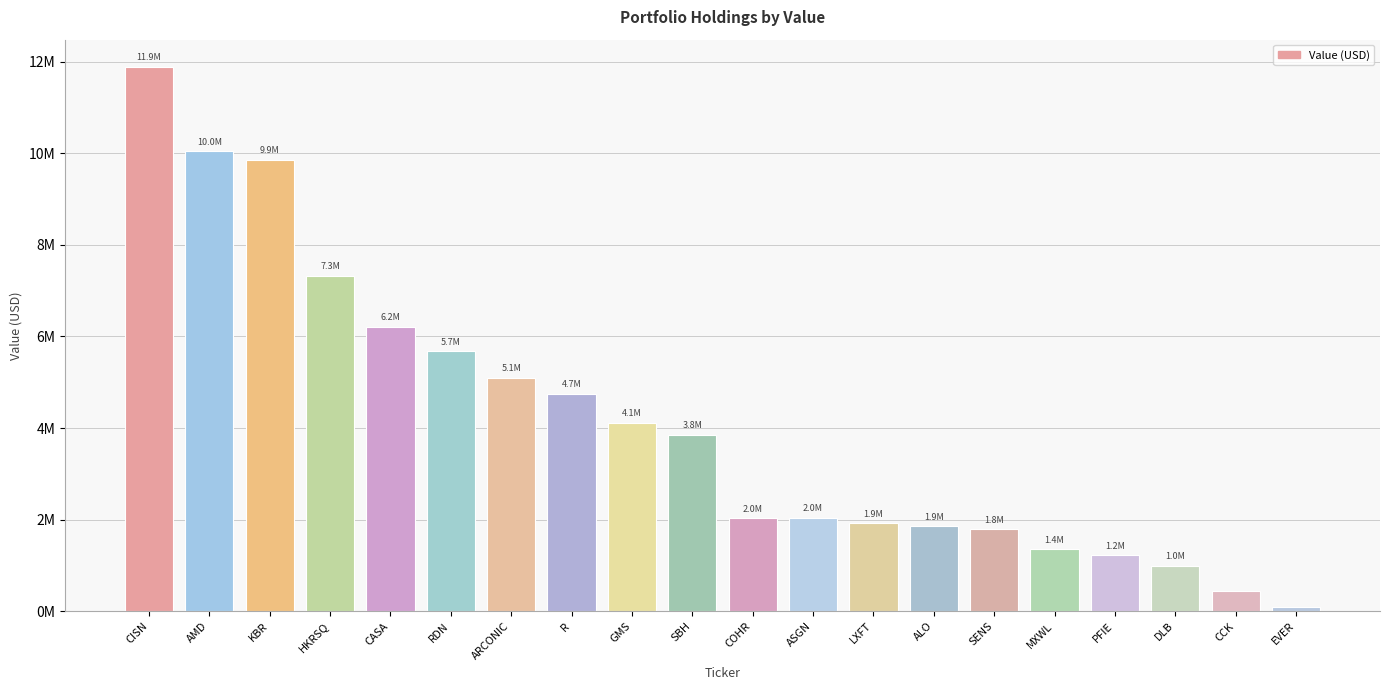

What is the label of the 12th bar from the right?

GMS